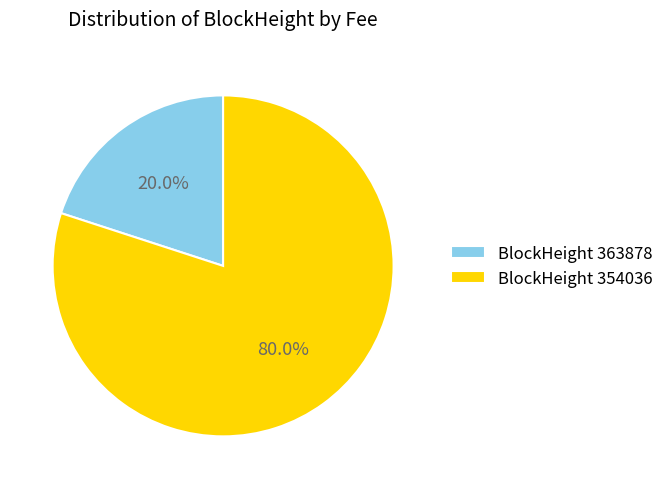

What is the smallest slice in the pie chart?

BlockHeight 363878